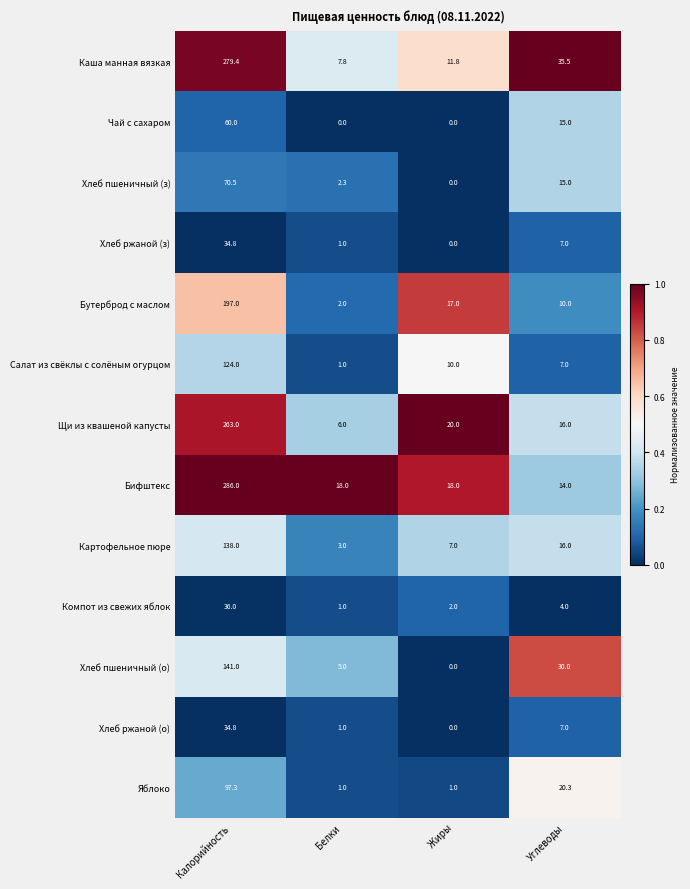

List the labels in order of Хлеб пшеничный (з) value, smallest first.

Жиры, Белки, Углеводы, Калорийность